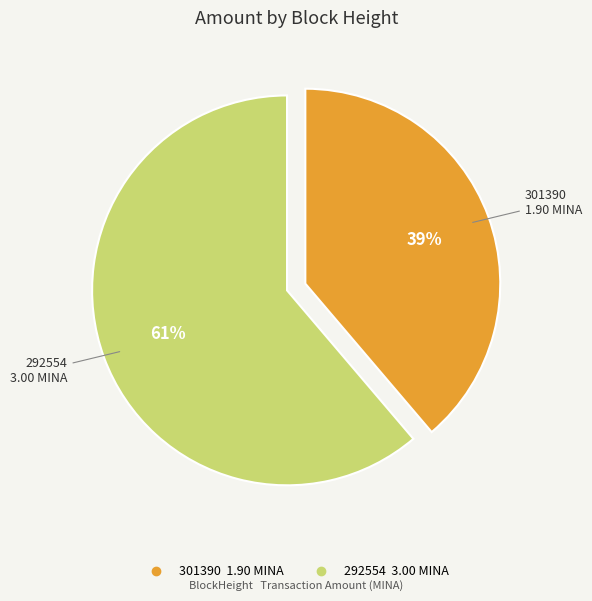

Between 292554 and 301390, which is larger?

292554